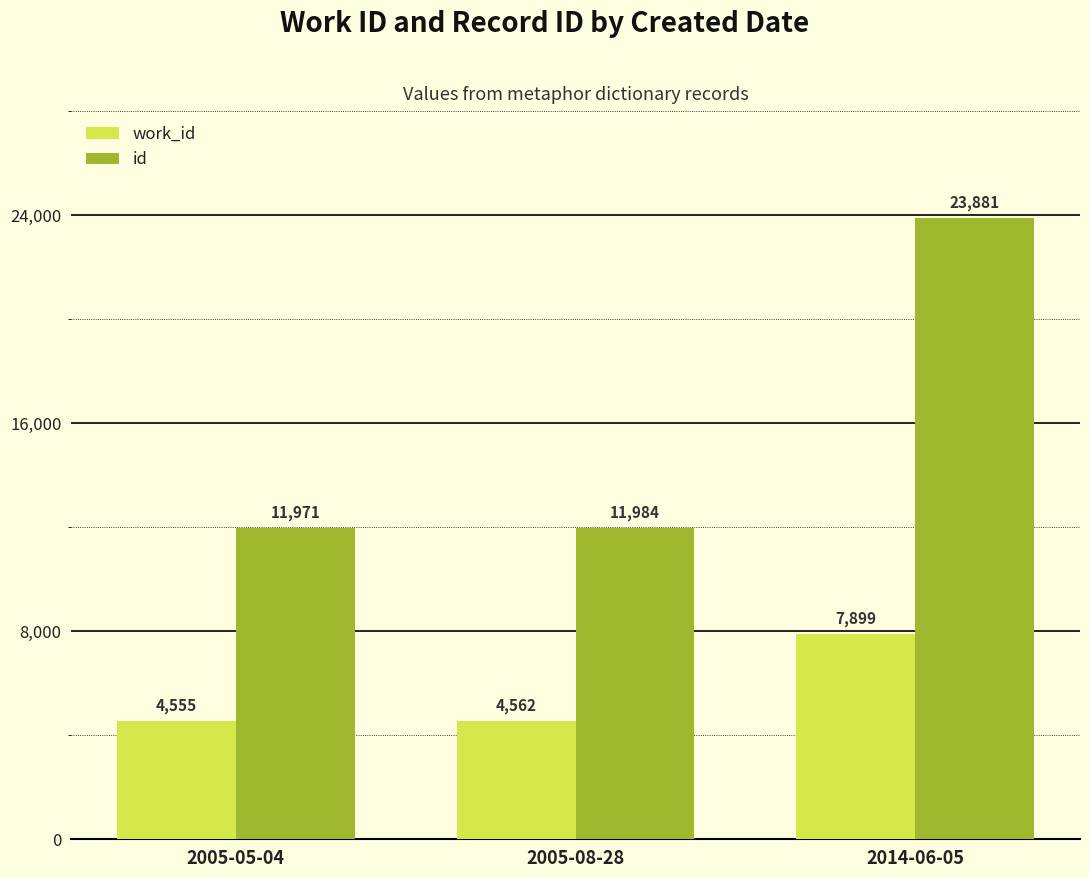

List the series in order of their peak value, highest first.

id, work_id